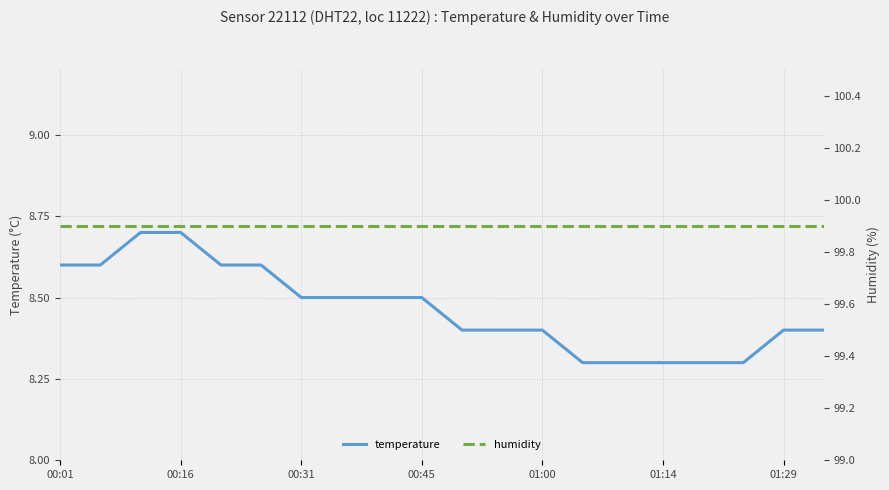

True or false: temperature and humidity cross at least once.

False